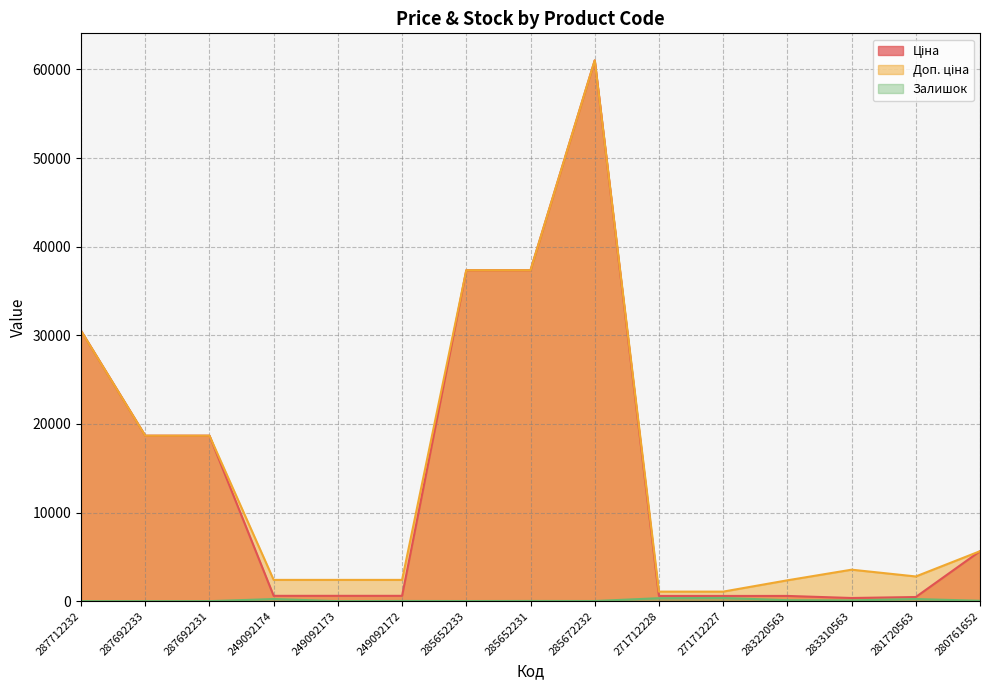

What is the lowest value of the Доп. ціна series?

1074.5